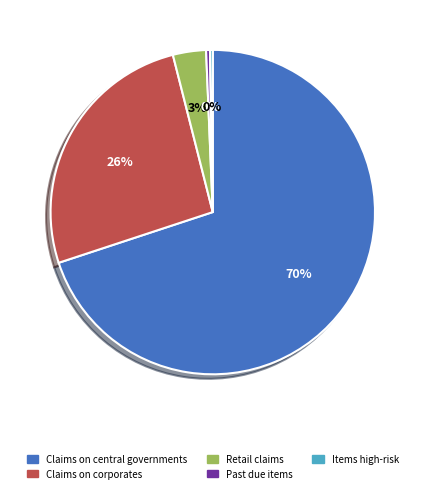

What is the largest slice in the pie chart?

Claims on central governments